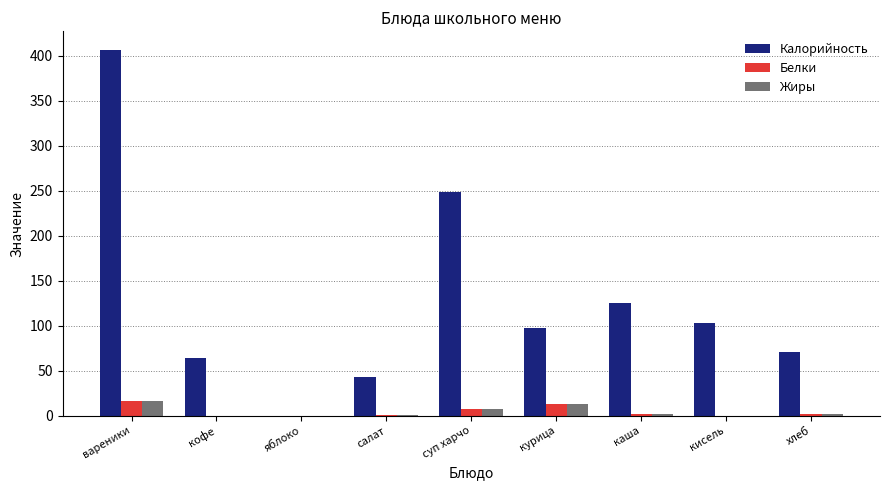

What is the sum of all Жиры values?

42.0